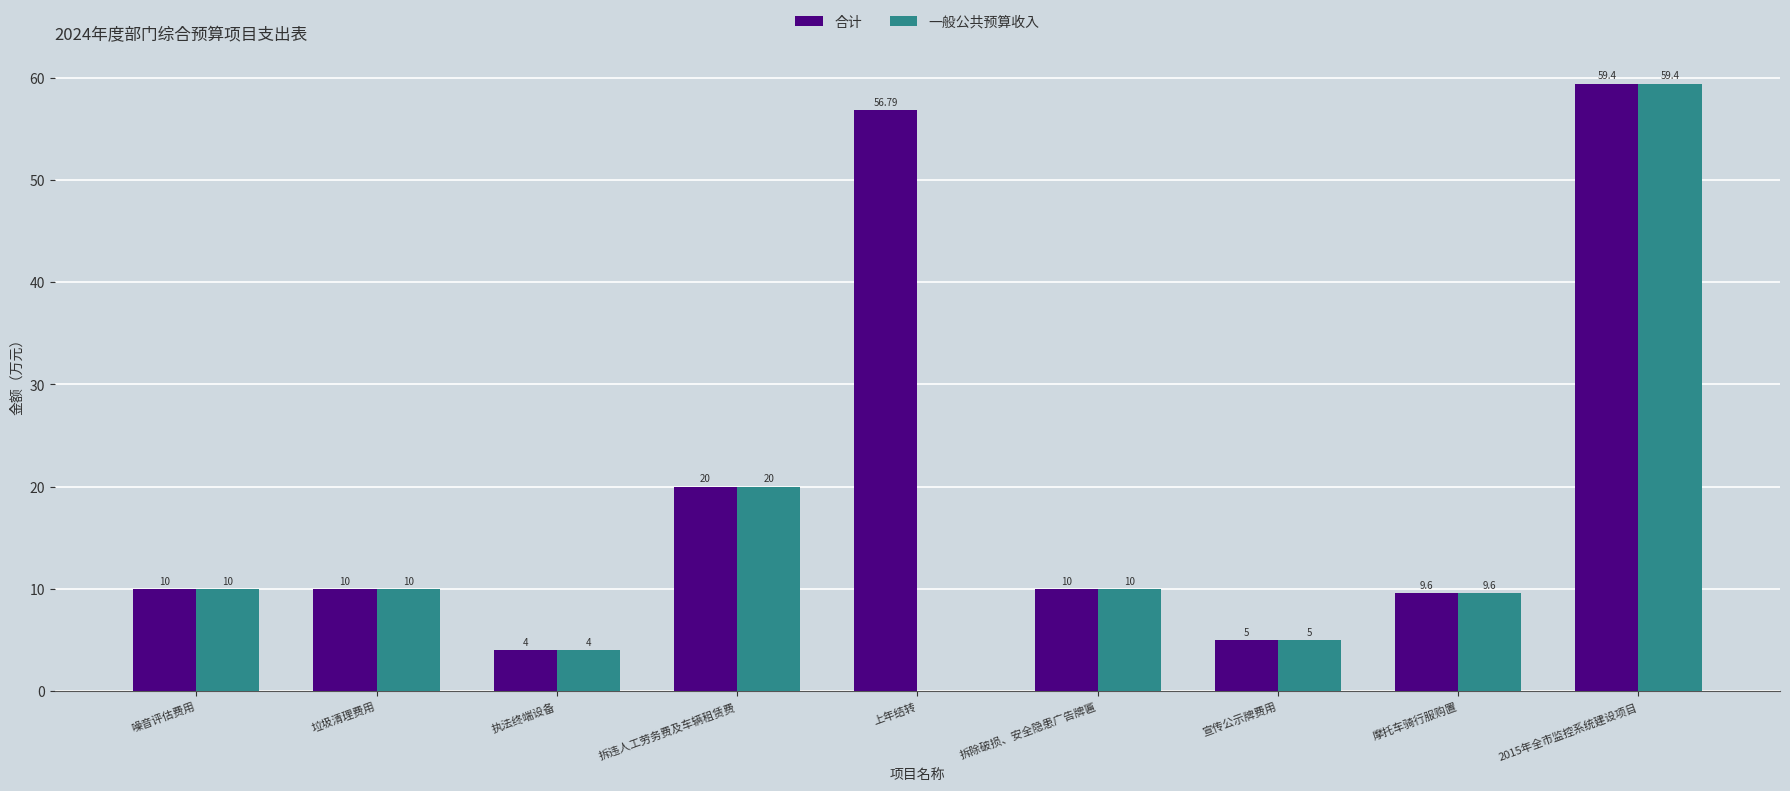

Is it true that 合计 equals 2.3 at 拆除破损、安全隐患广告牌匾?

False